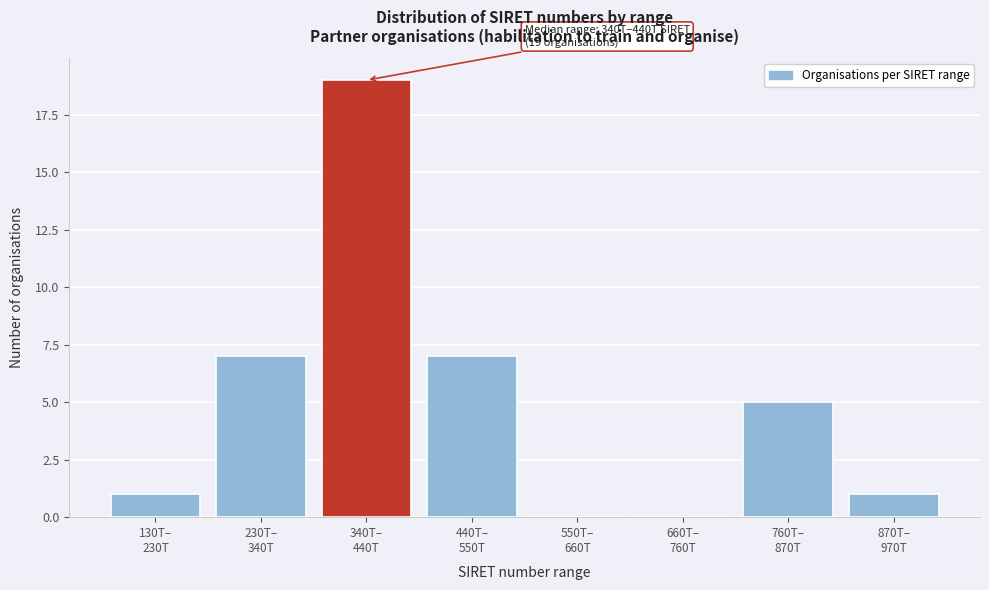

What is the maximum value shown in the chart?

19